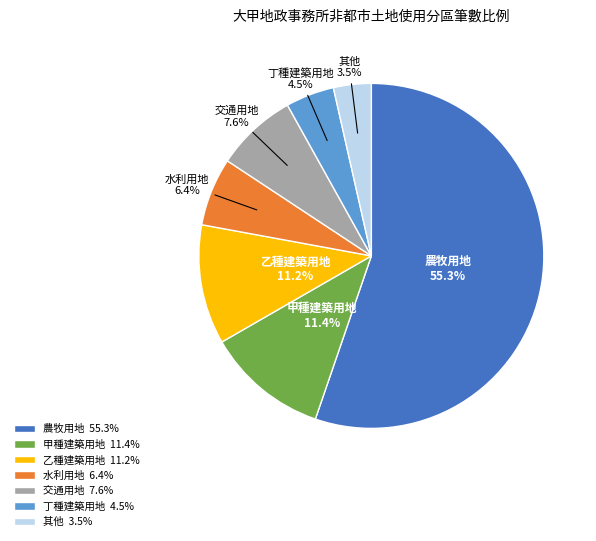

Which slice is the largest?

農牧用地